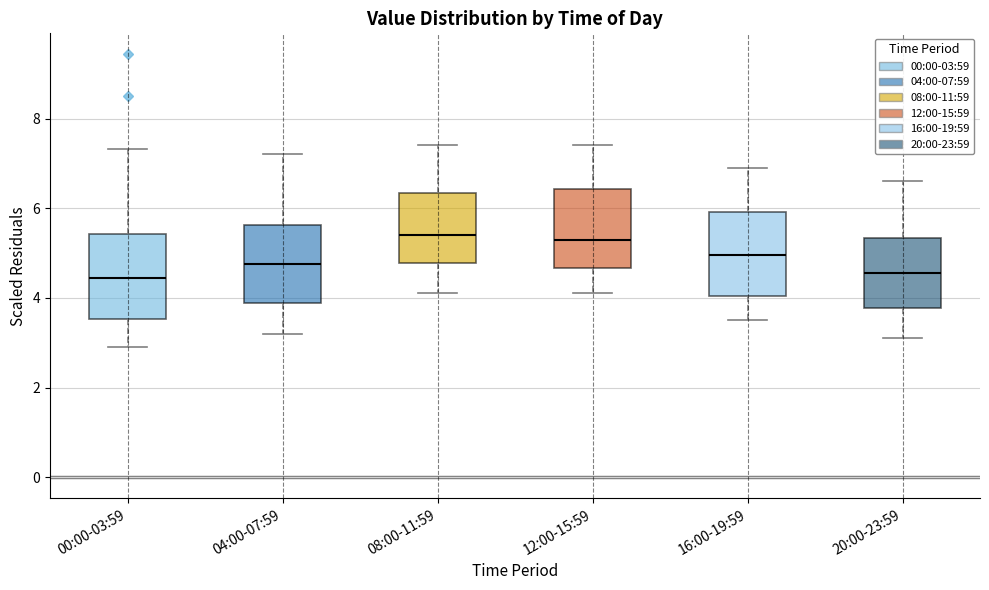

Reading left to right, transcribe this box plot: for each box, give where its median line is, the range the box spans, and where its two whiskers end, as read against the y-axis. The values are not printed on the chart, so give them approximately, as read against the axis.

00:00-03:59: median 4.4, box 3.6 to 5.4, whiskers 3.0 to 7.4
04:00-07:59: median 4.8, box 3.8 to 5.6, whiskers 3.2 to 7.2
08:00-11:59: median 5.4, box 4.8 to 6.4, whiskers 4.2 to 7.4
12:00-15:59: median 5.4, box 4.6 to 6.4, whiskers 4.2 to 7.4
16:00-19:59: median 5.0, box 4.0 to 6.0, whiskers 3.6 to 7.0
20:00-23:59: median 4.6, box 3.8 to 5.4, whiskers 3.2 to 6.6